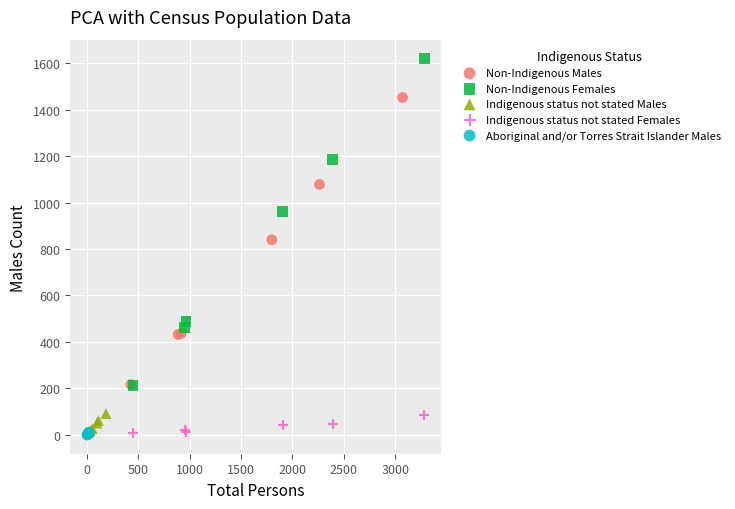

Which series has the widest spread of Y values?

Non-Indigenous Females